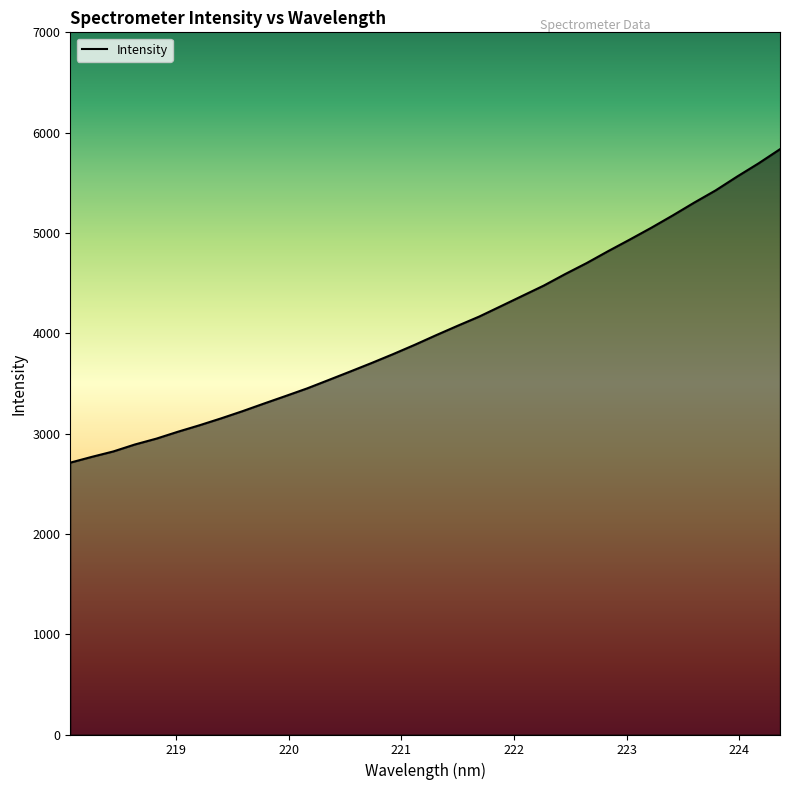

What is the difference between the maximum and minimum values?

3124.8